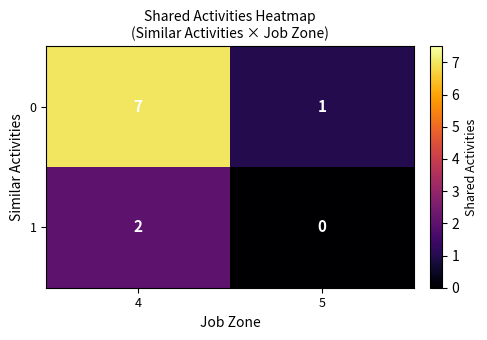

Reading left to right, transcribe all the data shown in this chart.

0: 4=7	5=1
1: 4=2	5=0